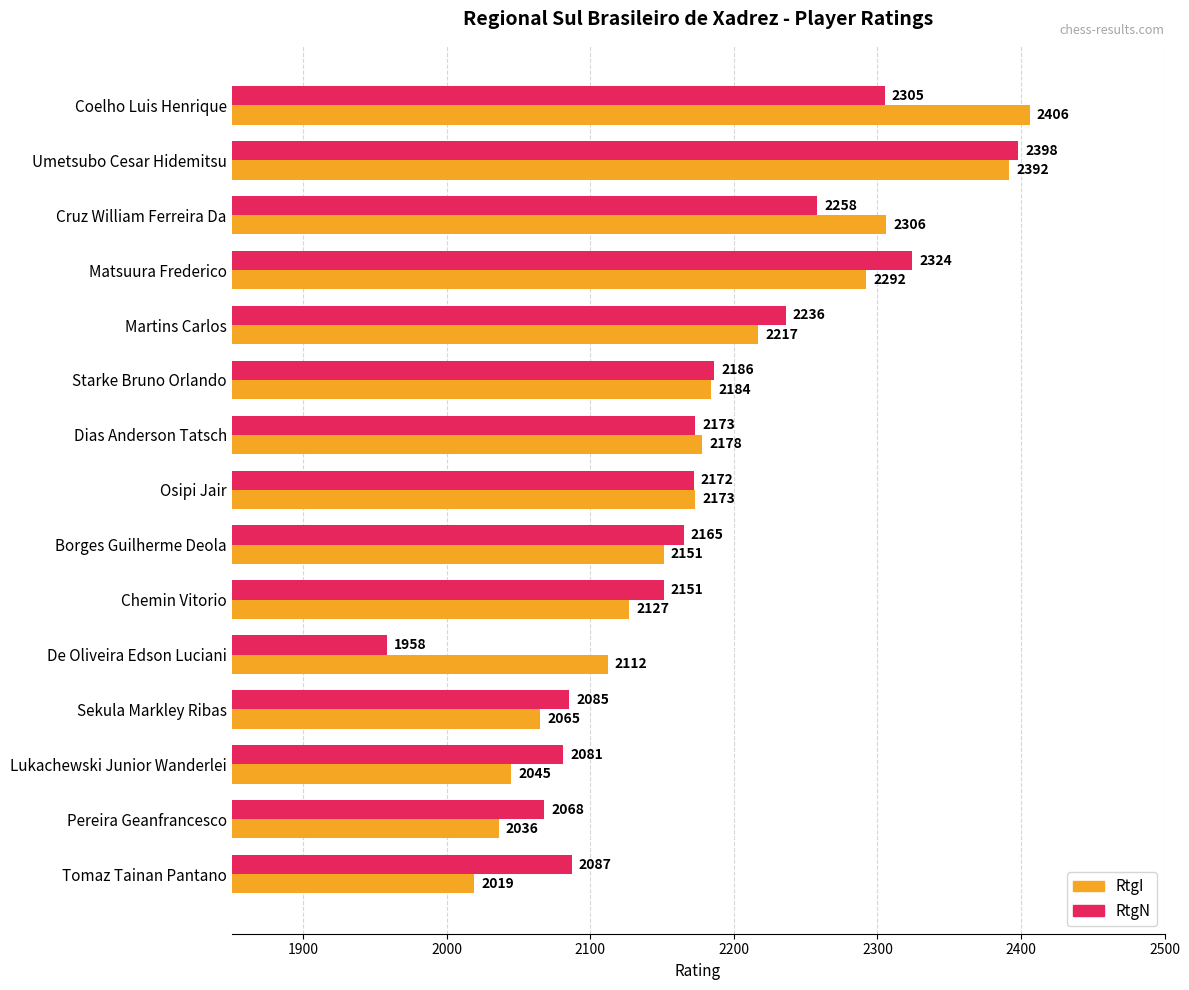

Which series has the largest total across all categories?

RtgI